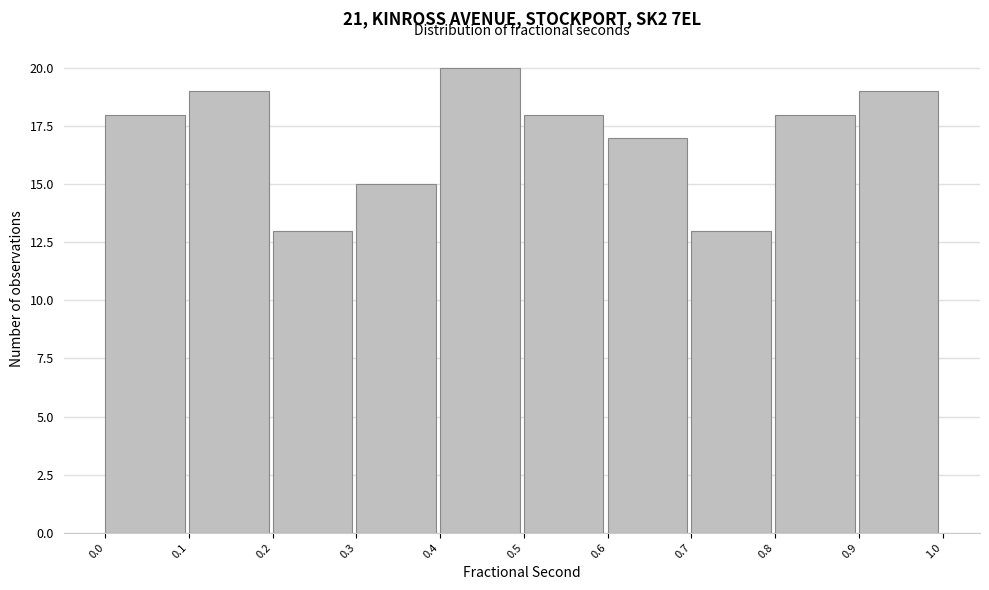

Reading left to right, what are all the values shown in this chart?

18	19	13	15	20	18	17	13	18	19